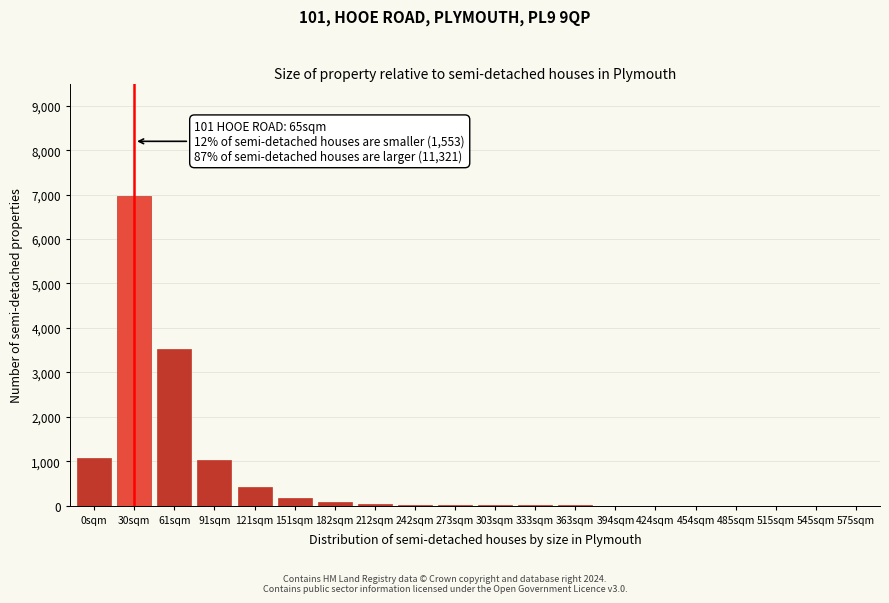

At which category does the chart reach its peak across all series?

30sqm